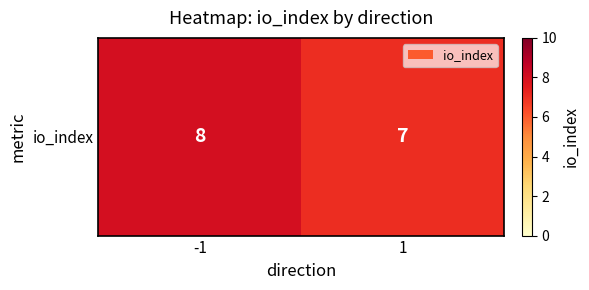

Count the values in the range 7 to 8.

2